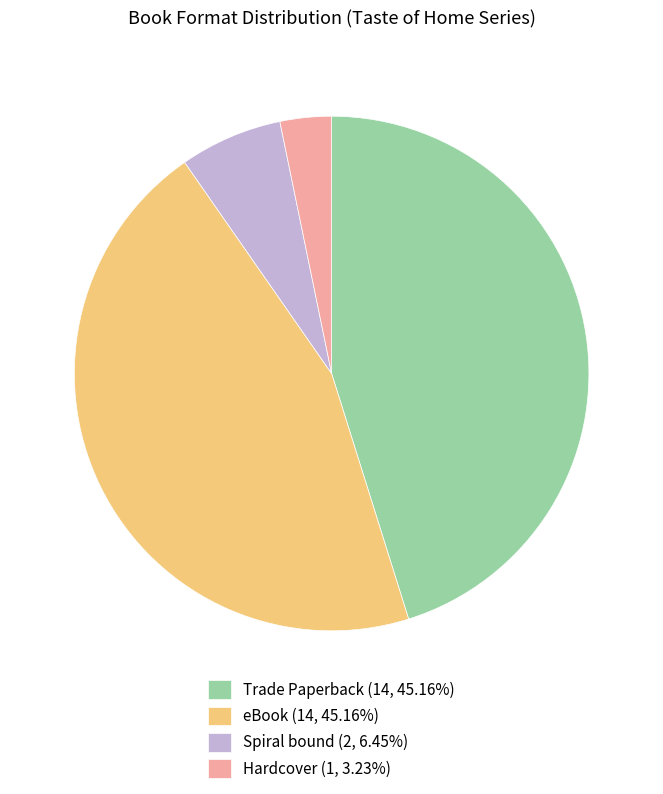

Does Hardcover (1, 3.23%) represent more than half of the total?

No